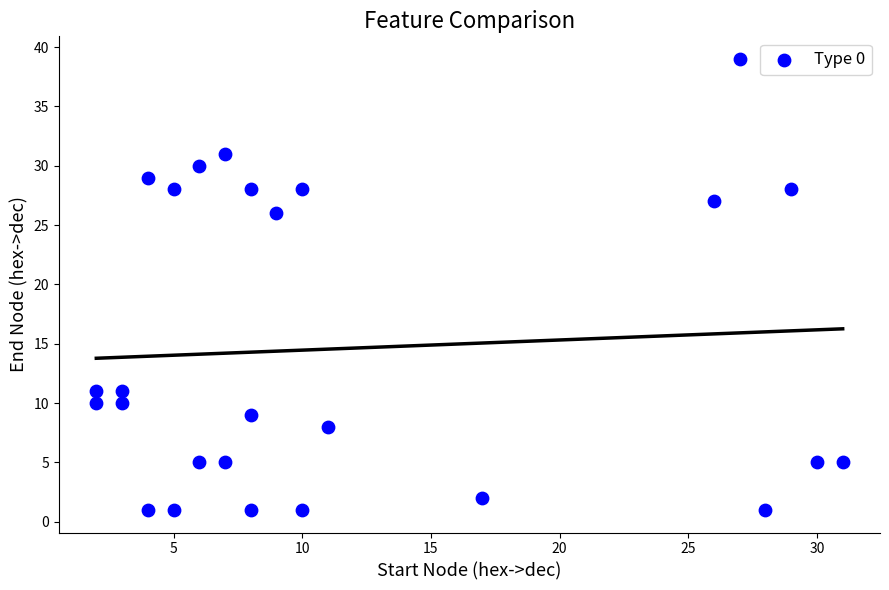

What Y value in the scatter plot is closest to 20?

26